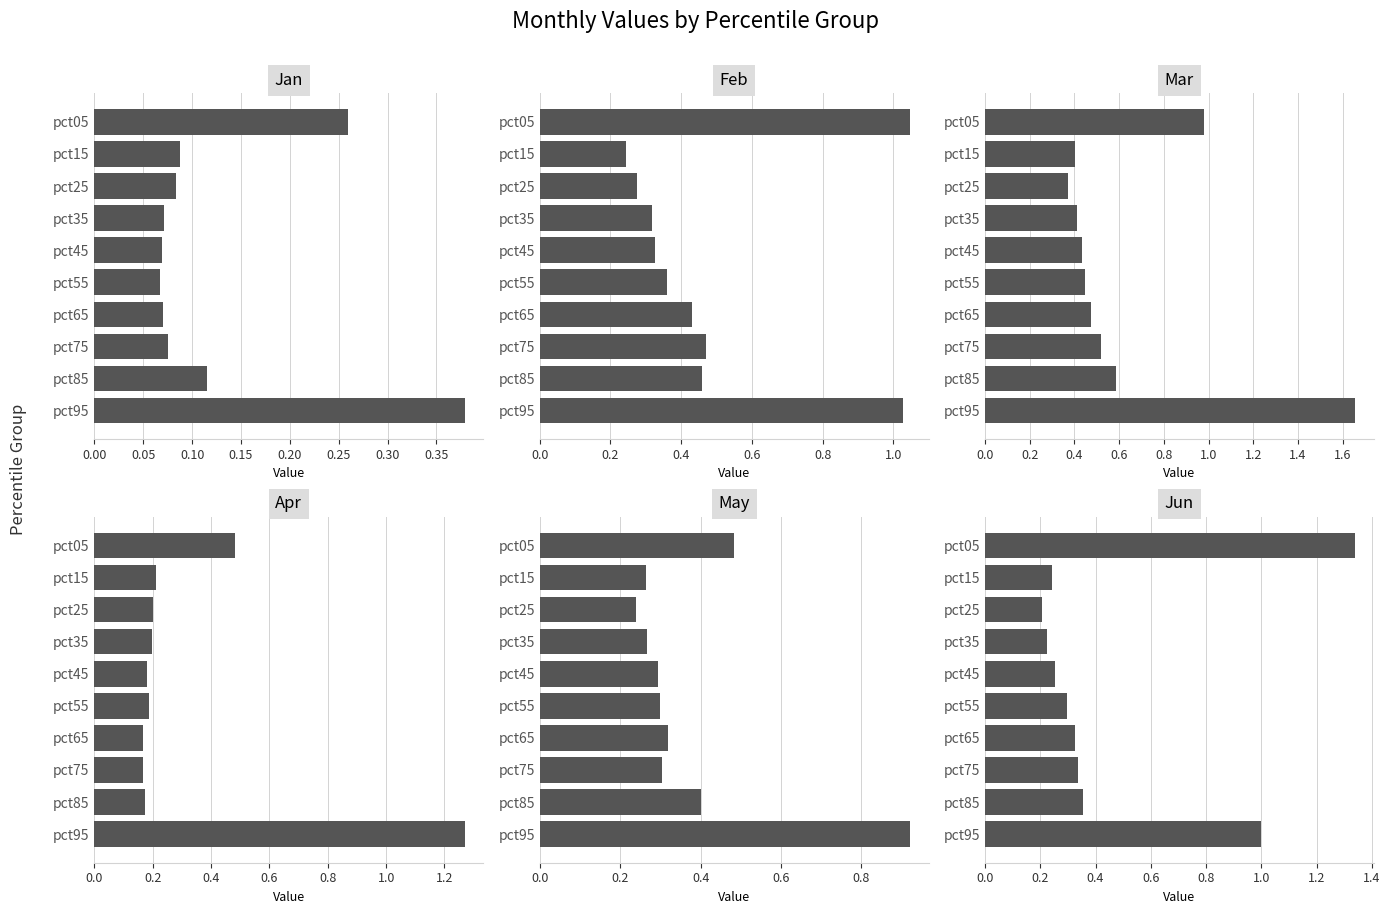

How many bars are there in each group?

6